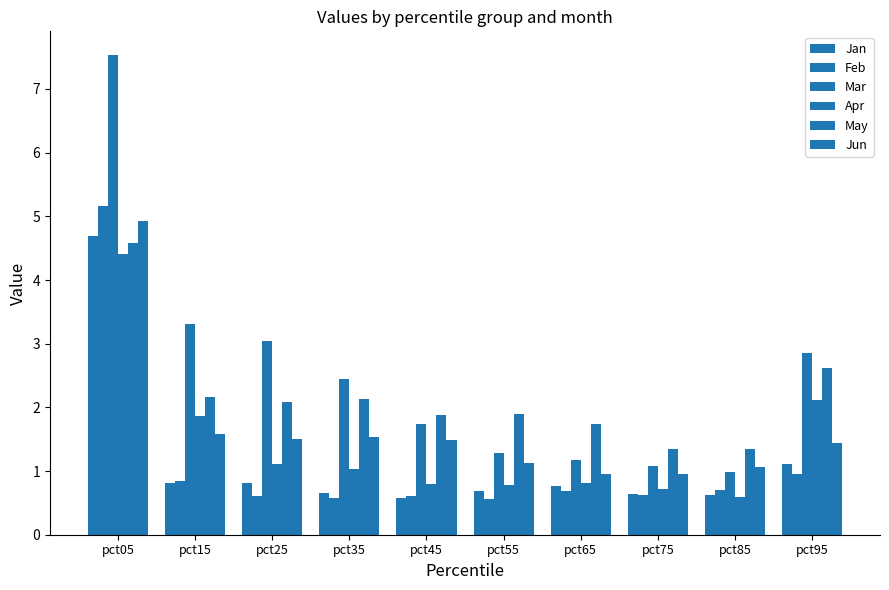

Where does the May series first go above 2?

pct05